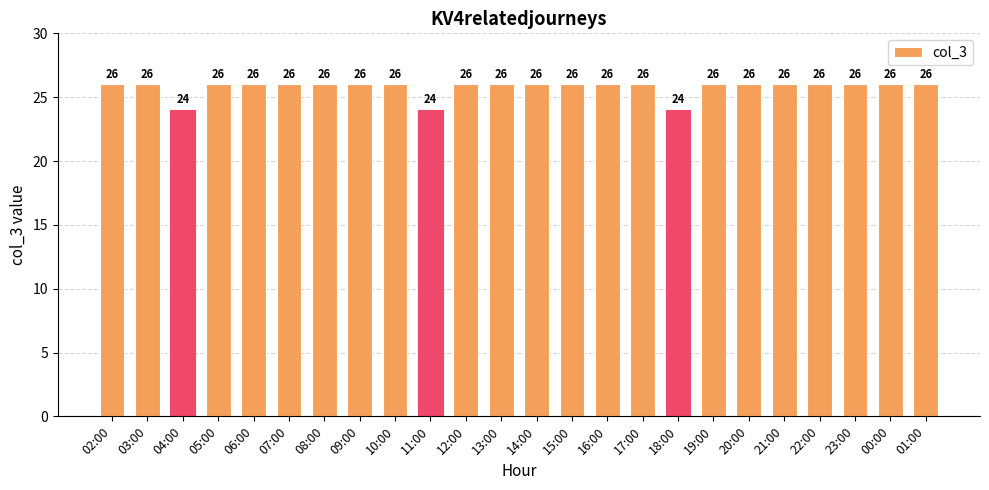

What is the average value?

26